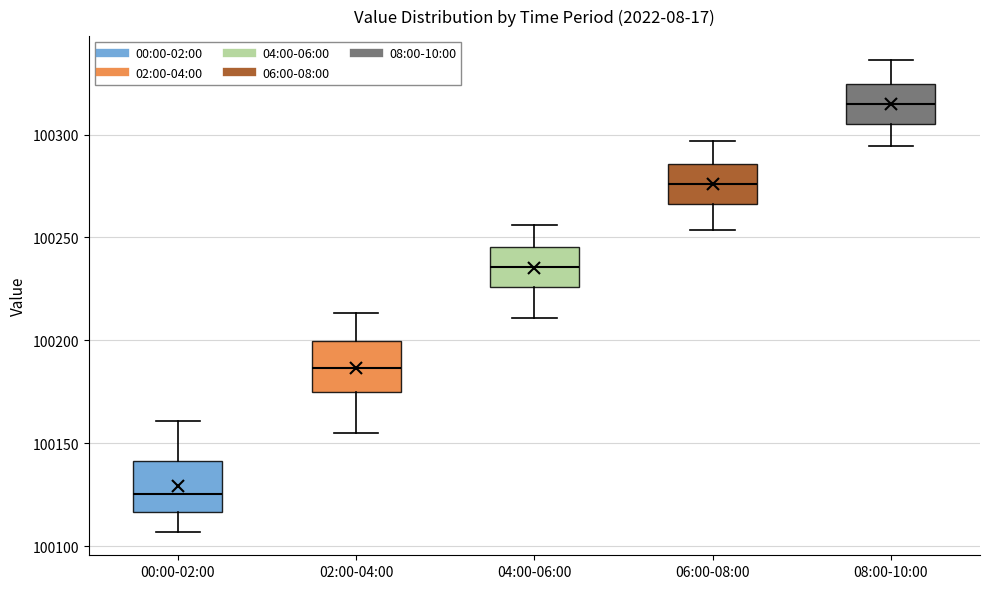

Reading left to right, read every box against the y-axis: the position of its median line, the range the box covers, and the ends of its whiskers. The values are not printed on the chart, so give them approximately, as read against the axis.

00:00-02:00: median 100125, box 100115 to 100140, whiskers 100105 to 100160
02:00-04:00: median 100185, box 100175 to 100200, whiskers 100155 to 100215
04:00-06:00: median 100235, box 100225 to 100245, whiskers 100210 to 100255
06:00-08:00: median 100275, box 100265 to 100285, whiskers 100255 to 100295
08:00-10:00: median 100315, box 100305 to 100325, whiskers 100295 to 100335